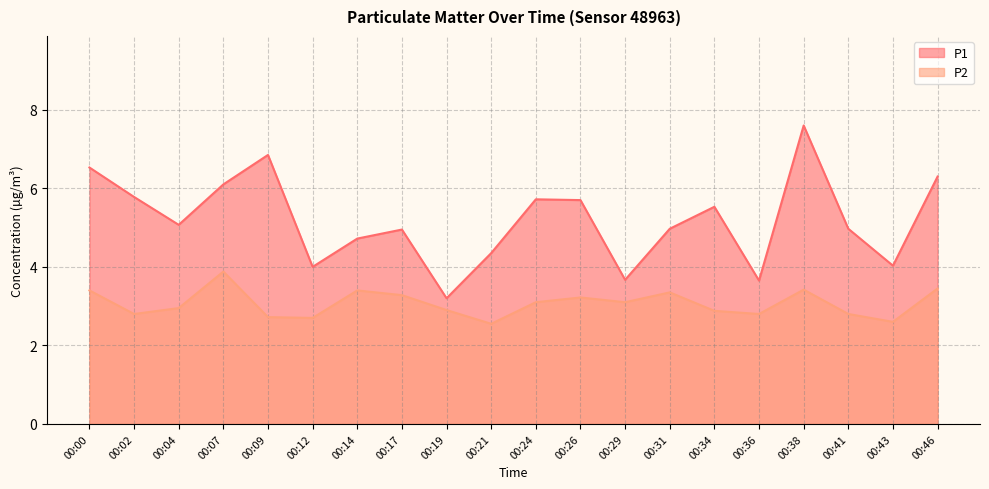

Which category has the highest value across all series?

00:38